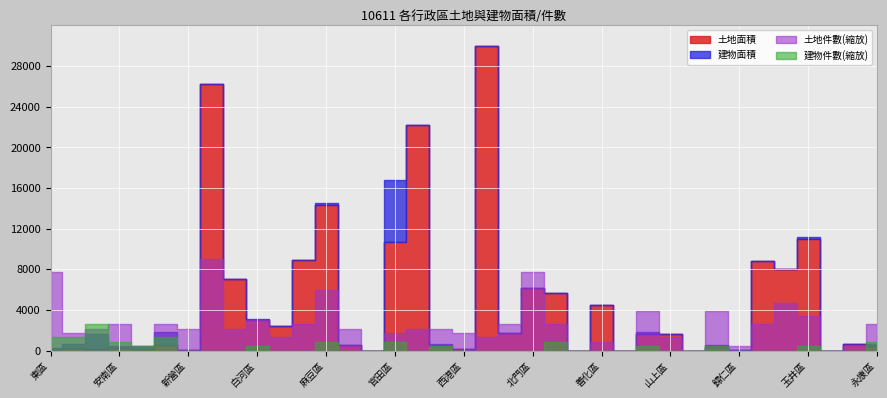

Is it true that 建物件數 equals 0.0 at 將軍區?

True